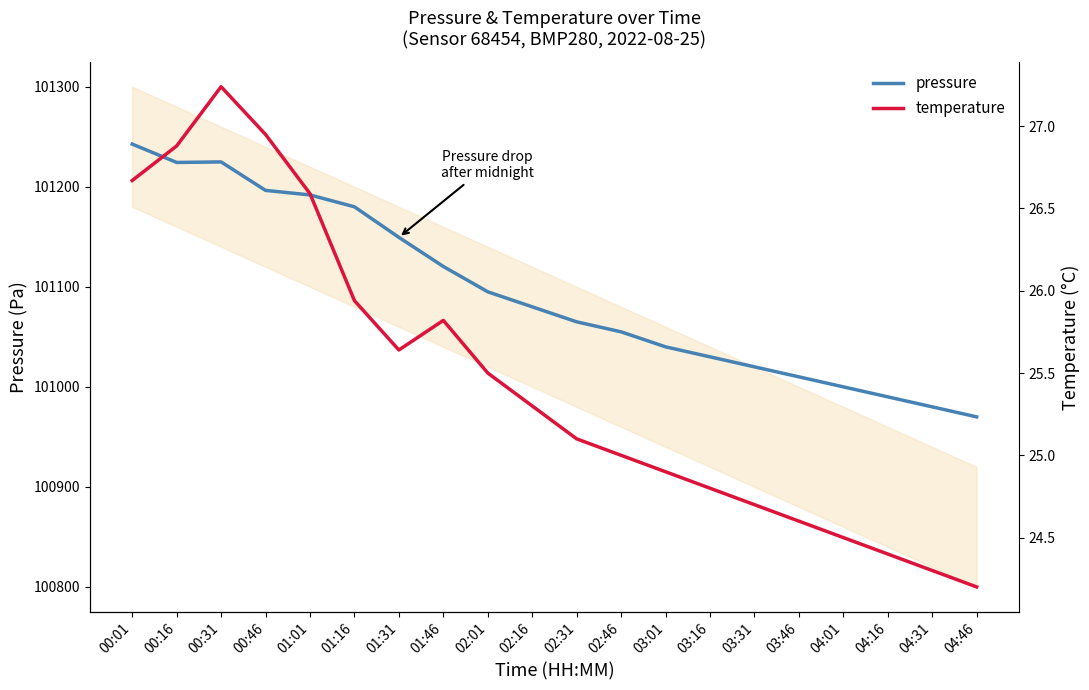

How many categories are shown in the chart?

20